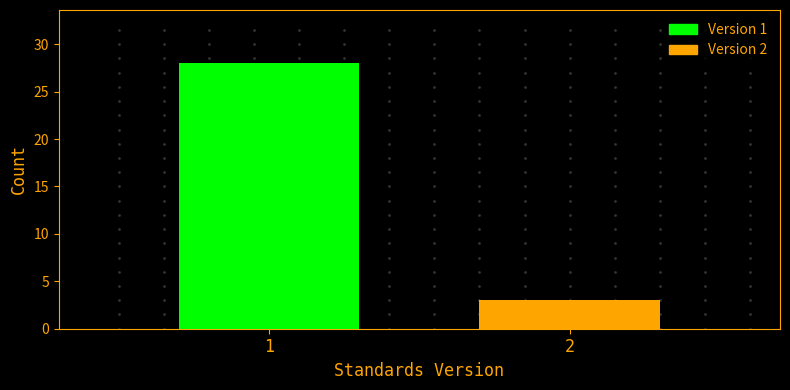

Reading left to right, transcribe all the data shown in this chart.

1=28	2=3